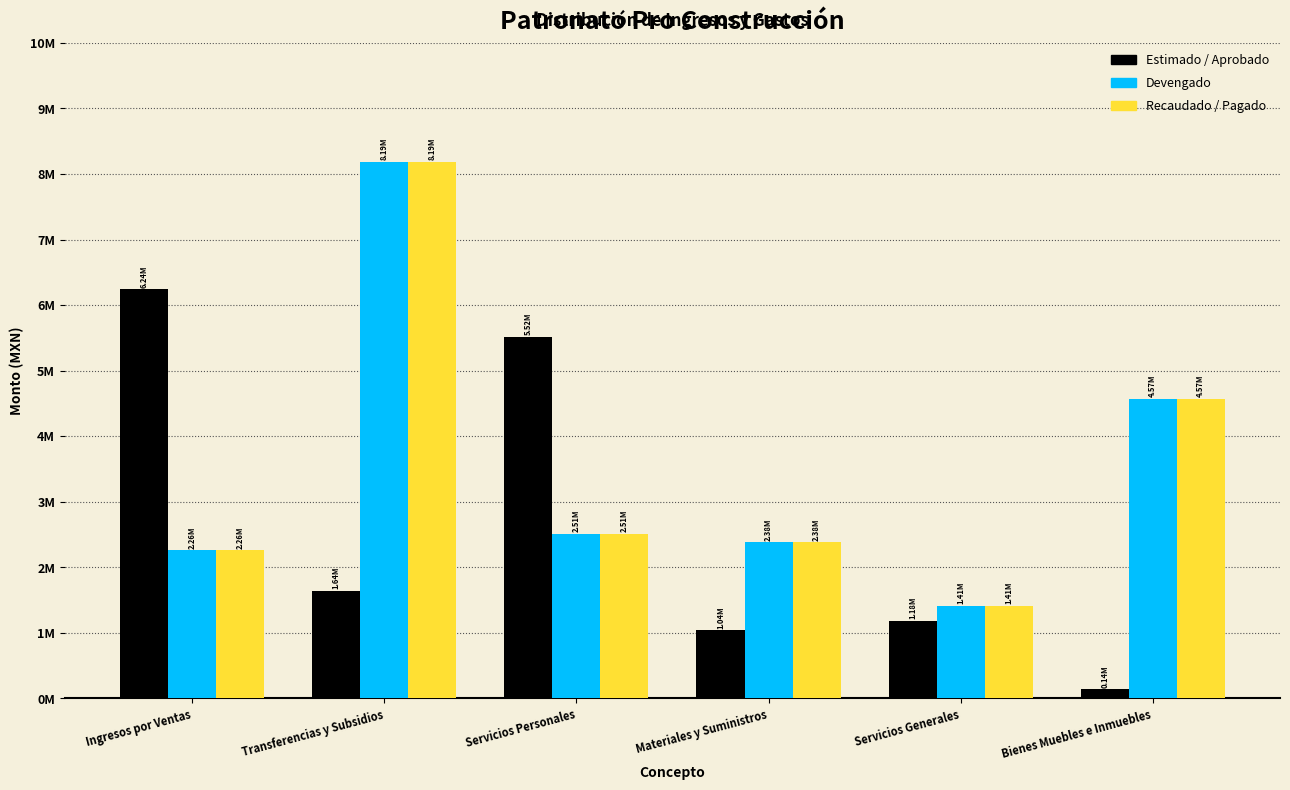

Are the bars grouped side by side (vs. stacked)?

Yes